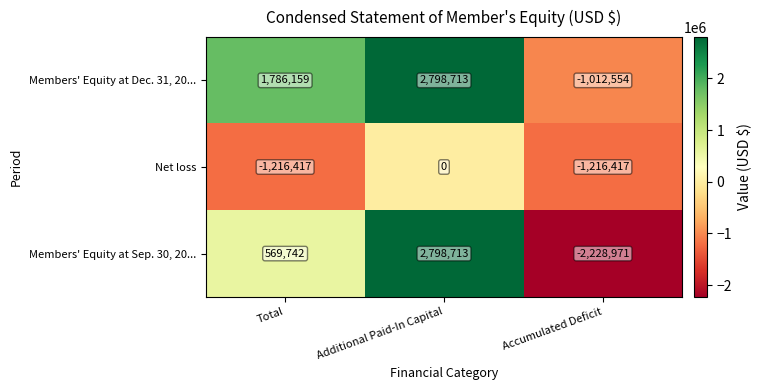

Rank the series at Total from highest to lowest value.

Members' Equity at Dec. 31, 20..., Members' Equity at Sep. 30, 20..., Net loss